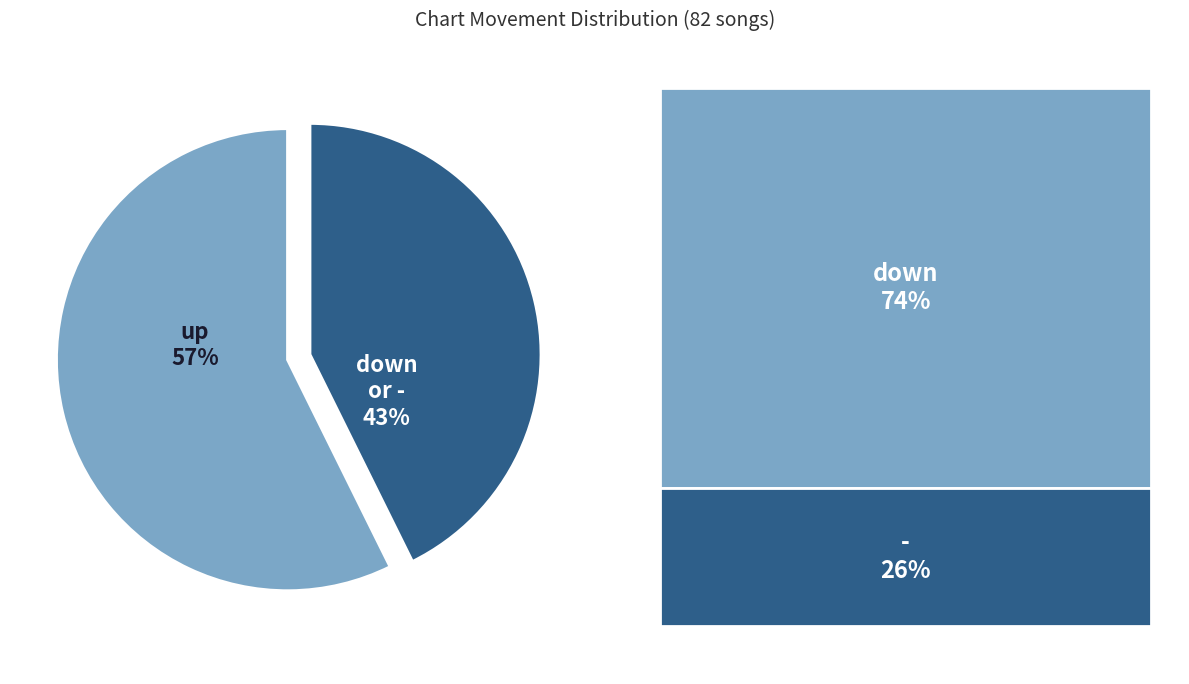

Does any single category account for the majority?

Yes